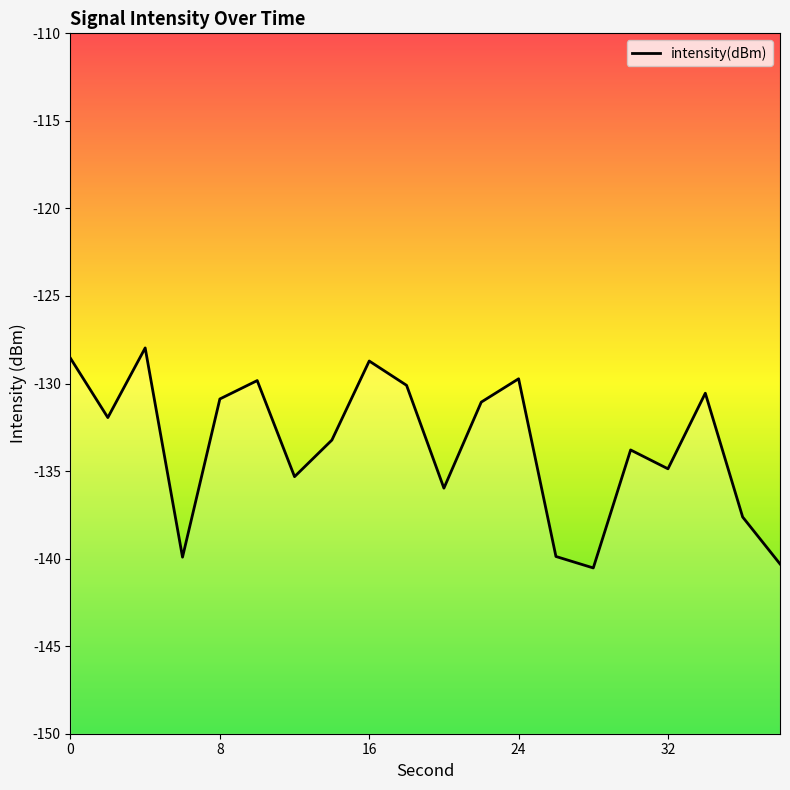

True or false: the data has more than 2 interior local peaks.

True